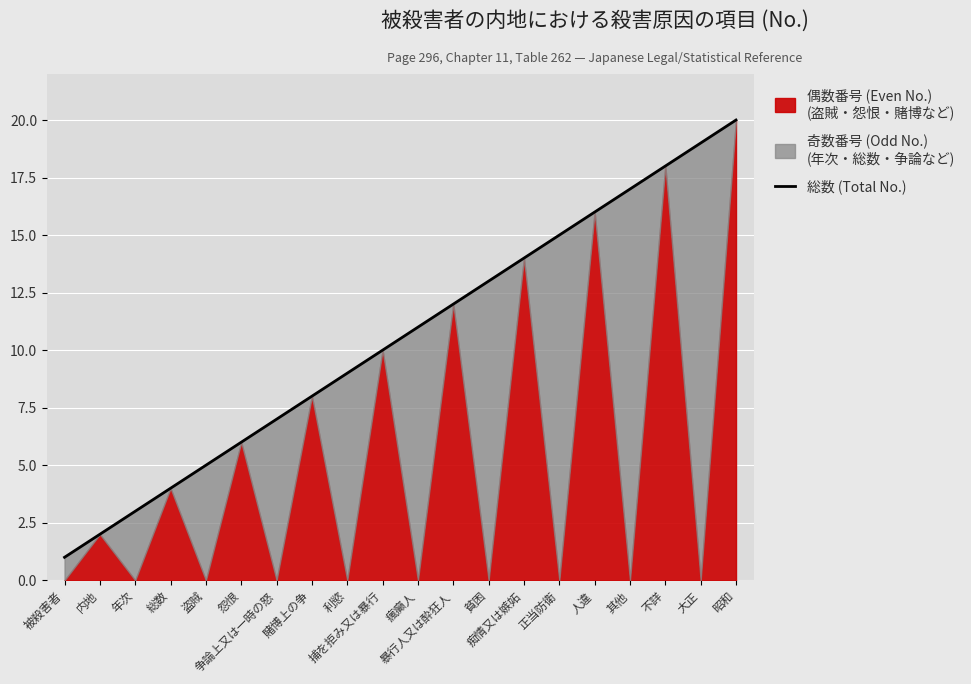

What is the sum of the values at 人違 and 不詳?

34